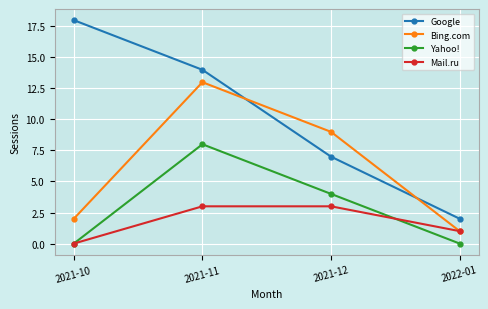

At 2021-11, list the series in order from largest to smallest.

Google, Bing.com, Yahoo!, Mail.ru